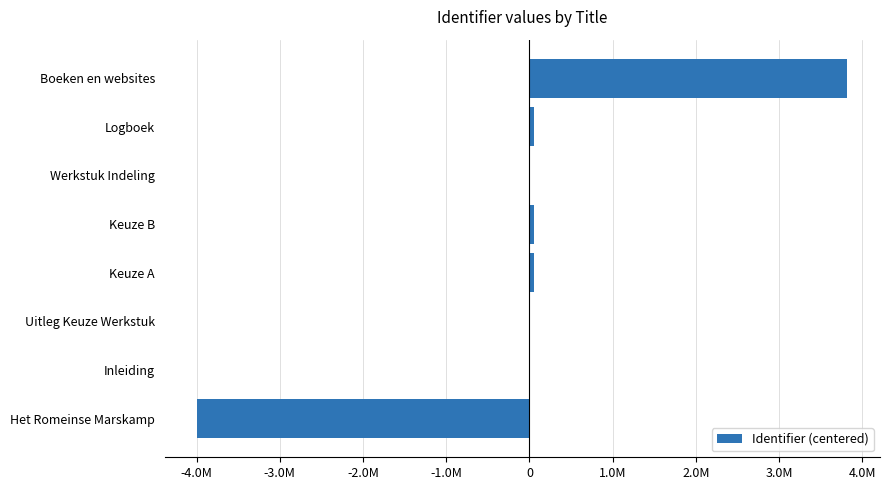

Are the bars horizontal?

Yes